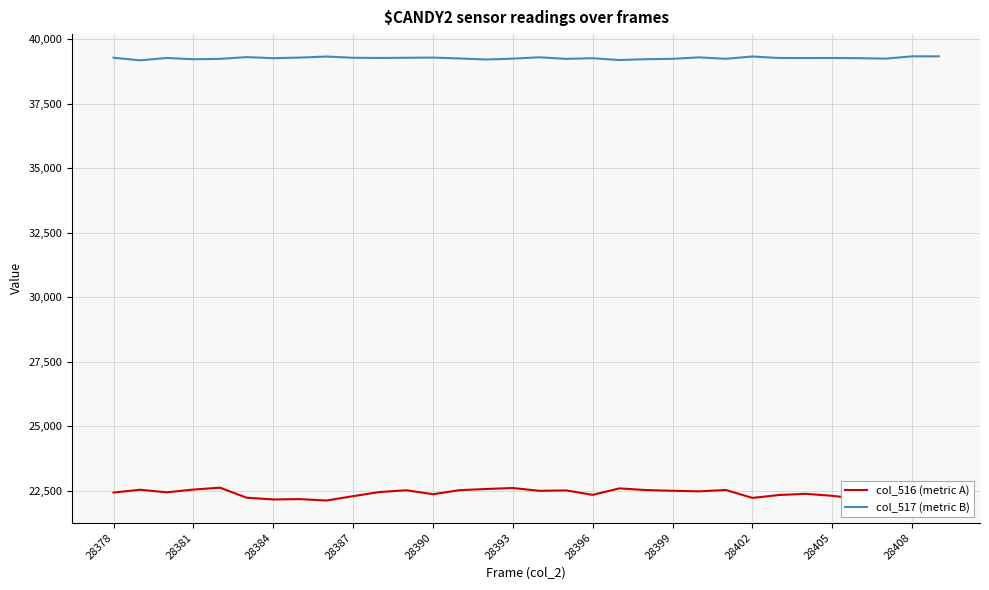

Which series has the largest total across all categories?

col_517 (metric B)